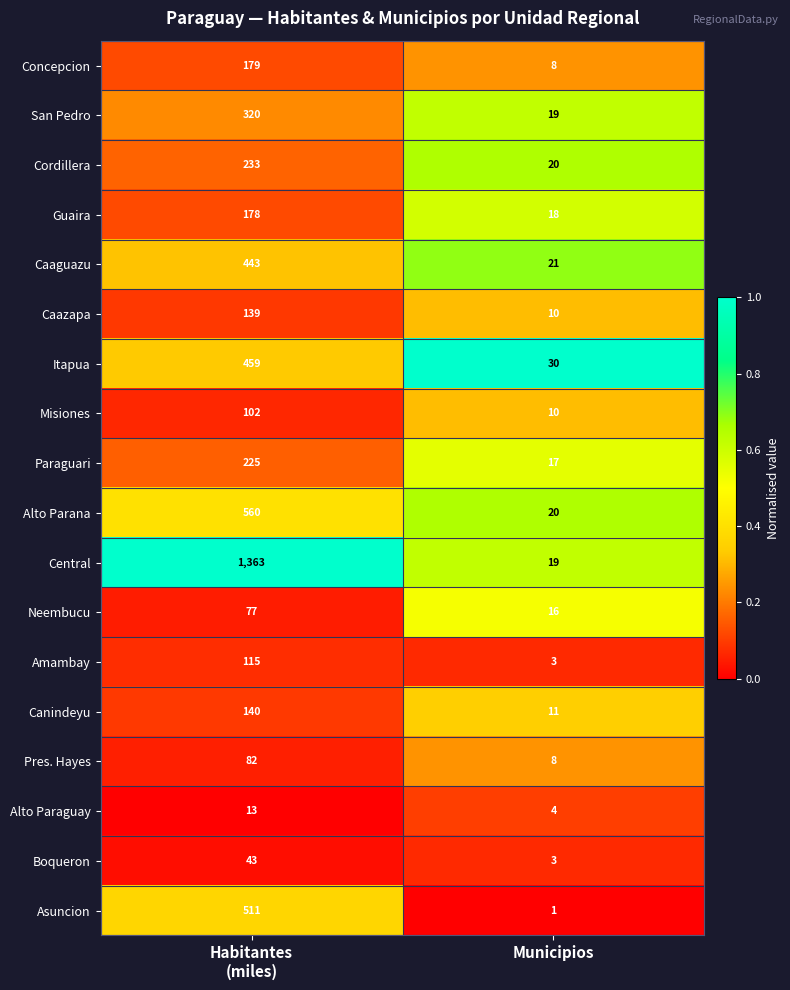

Which series has the largest total across all categories?

Central